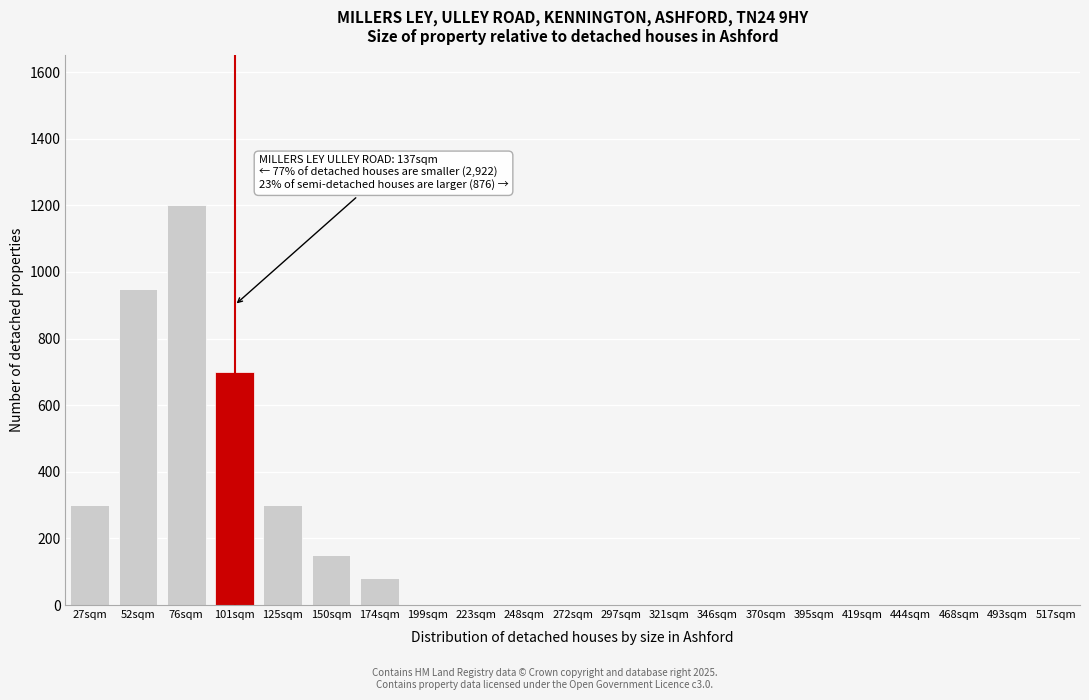

Reading left to right, transcribe all the data shown in this chart.

27sqm=300	52sqm=950	76sqm=1200	101sqm=700	125sqm=300	150sqm=150	174sqm=80	199sqm=0	223sqm=0	248sqm=0	272sqm=0	297sqm=0	321sqm=0	346sqm=0	370sqm=0	395sqm=0	419sqm=0	444sqm=0	468sqm=0	493sqm=0	517sqm=0